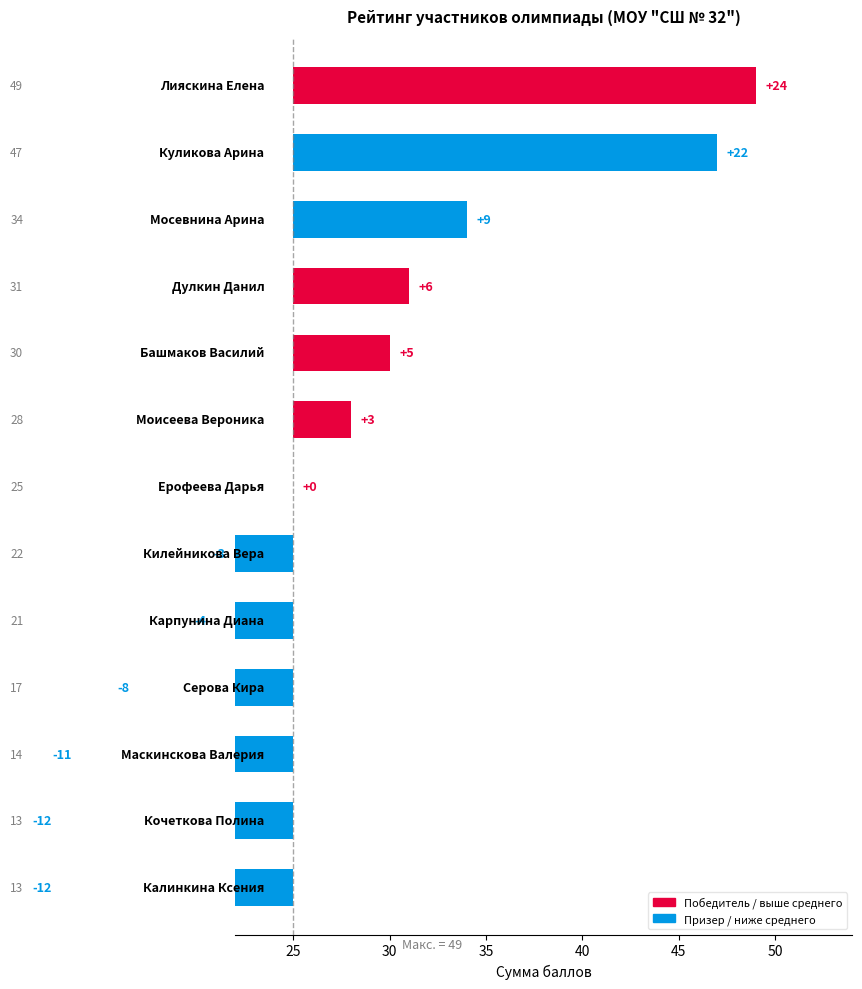

What is the greatest value displayed?

24